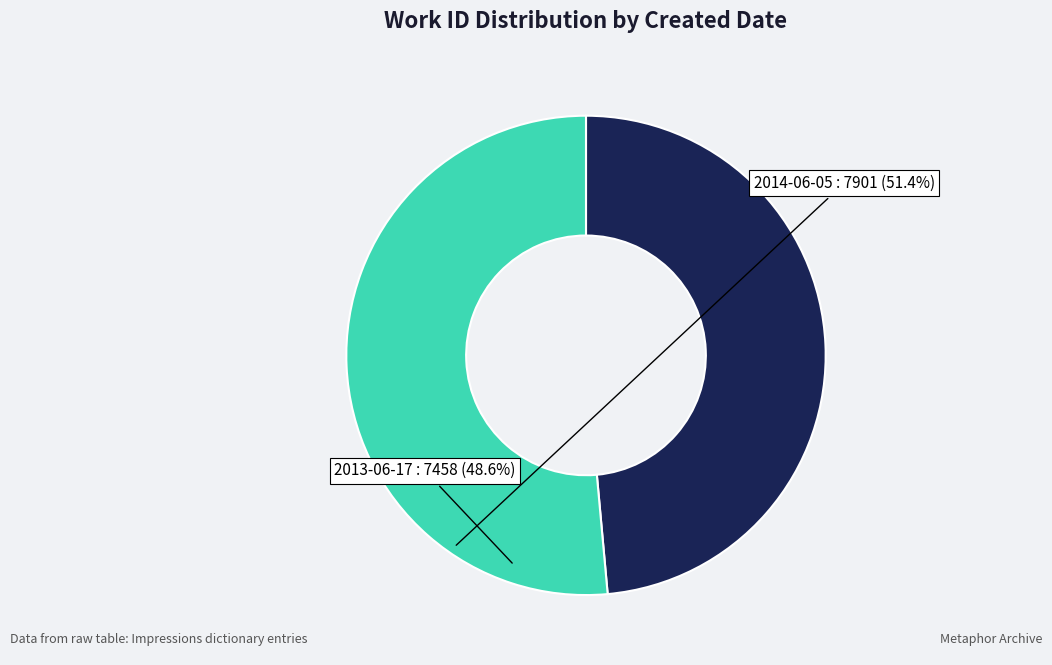

Is 2013-06-17 the majority of the pie?

No